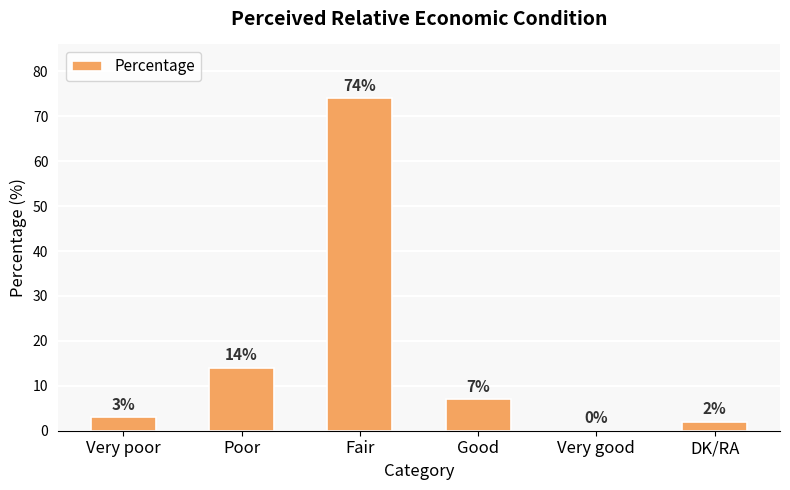

What is the sum of the values at Poor and DK/RA?

16